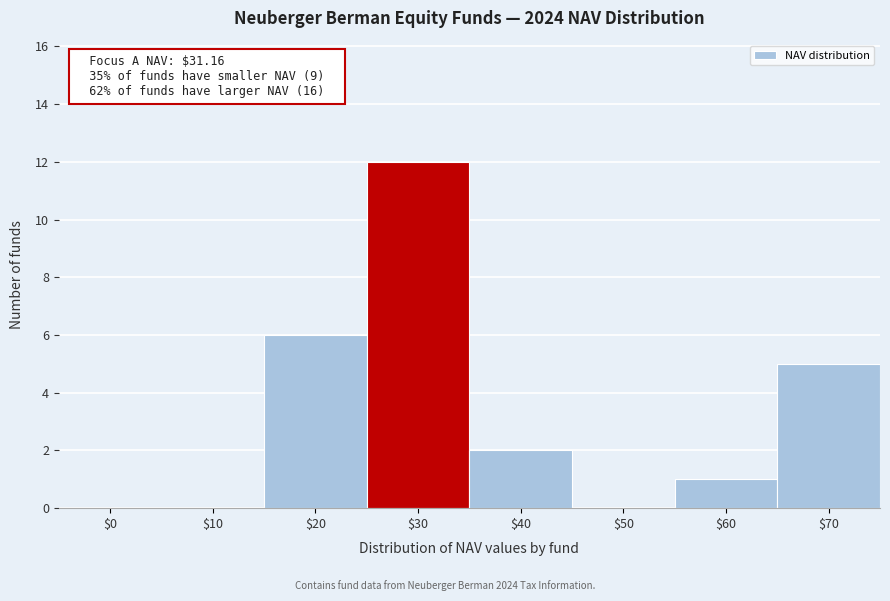

What is the greatest value displayed?

12